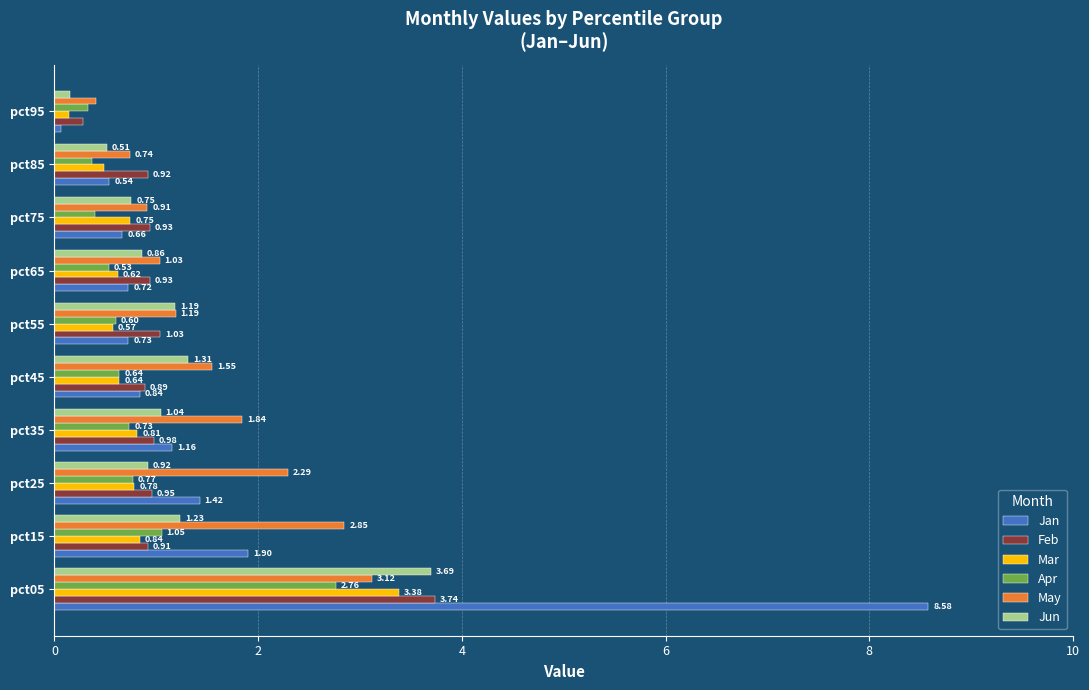

List the labels in order of Mar value, largest first.

pct05, pct15, pct35, pct25, pct75, pct45, pct65, pct55, pct85, pct95